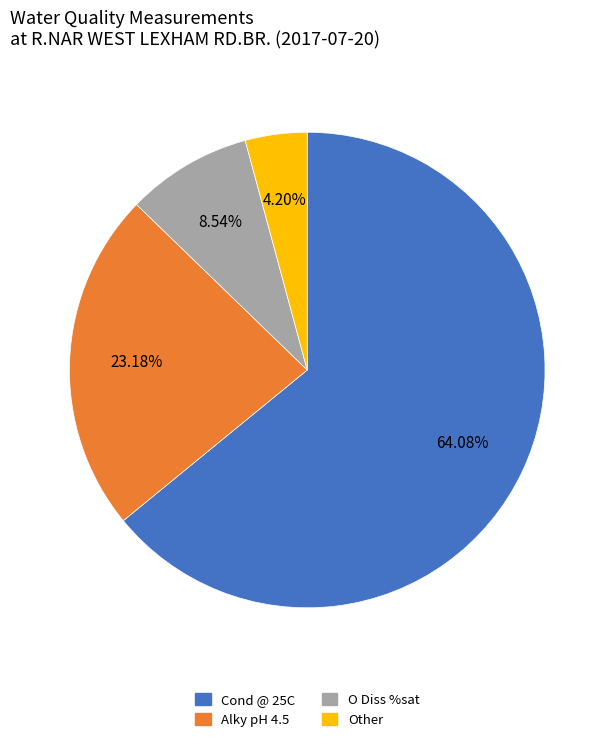

Is there a majority slice in this chart?

Yes